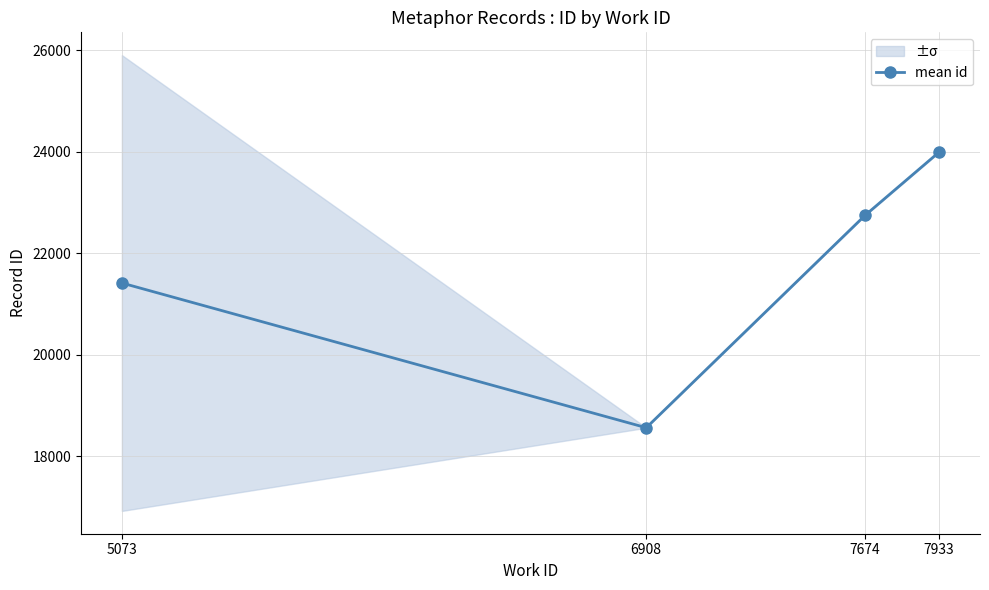

Reading left to right, list all the values displayed in this chart.

21412.8	18563.0	22747.0	23992.5